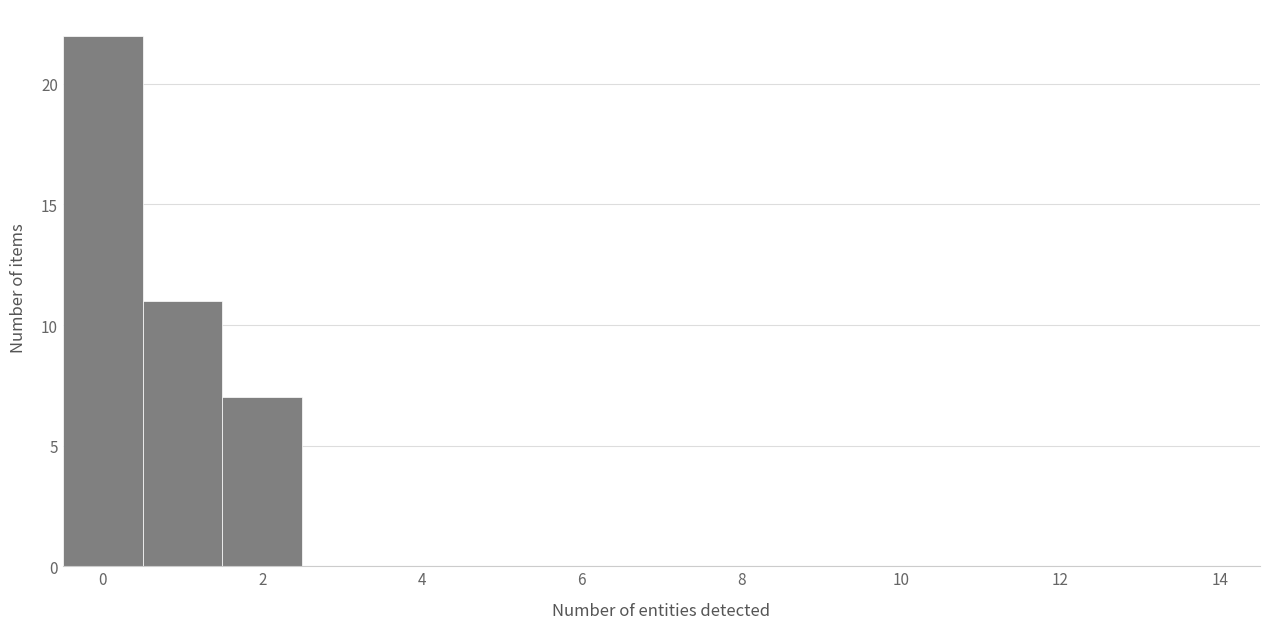

How tall is the bar that spans -0.5 to 0.5 on the x-axis? Neither the bar edges nor the heights are printed on the chart, so give them approximately, as read against the axes.

22